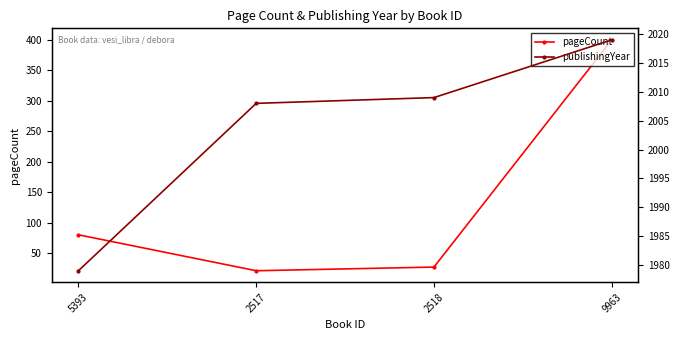

What is the value of the publishingYear point at the 2nd from the left?

2008